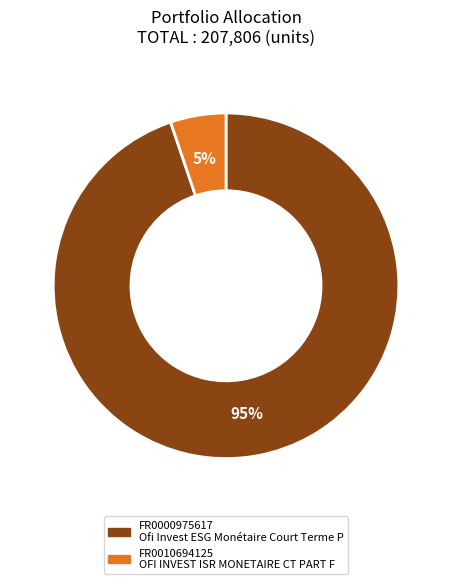

How many segments does this pie chart have?

2